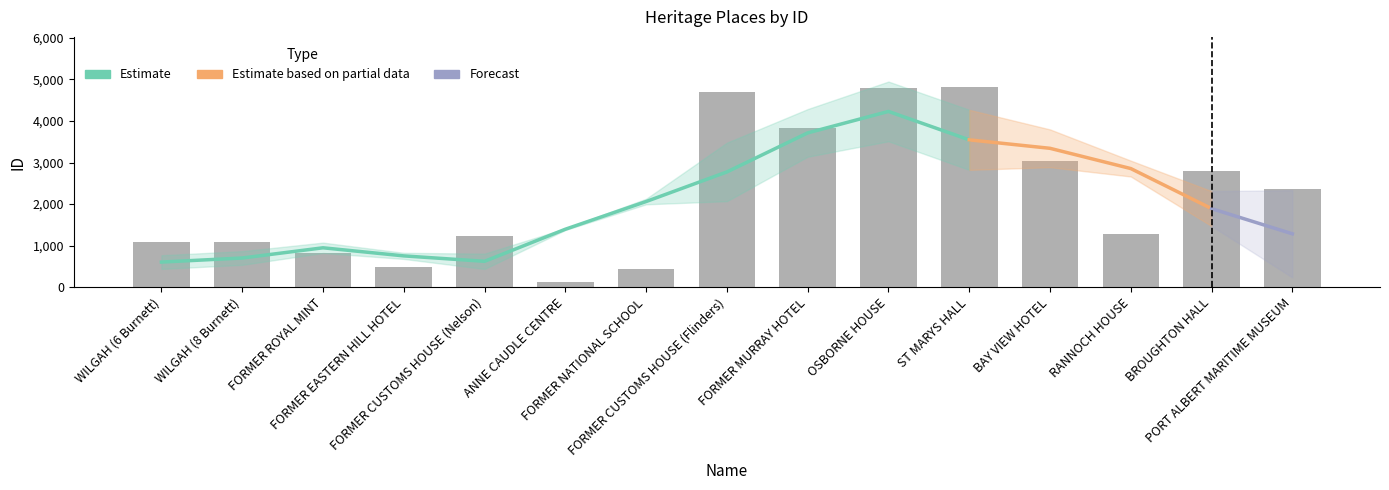

What is the value of the 8th bar from the left?

4689